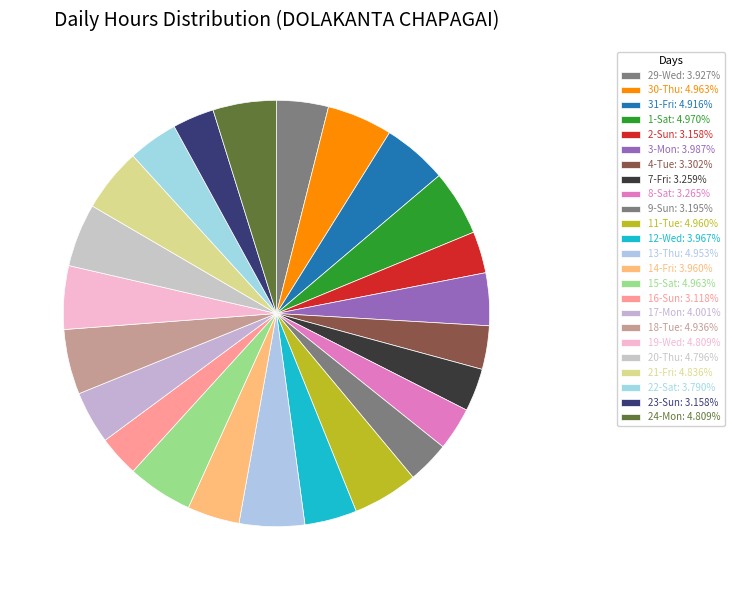

Between 9-Sun and 14-Fri, which is larger?

14-Fri